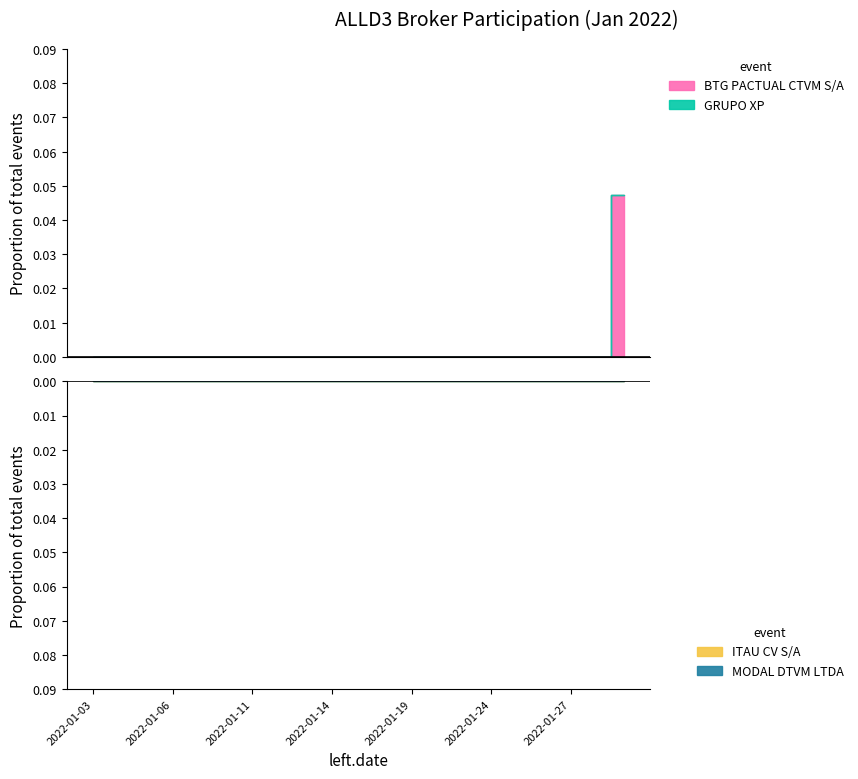

At which label does MODAL DTVM LTDA reach its minimum?

2022-01-03